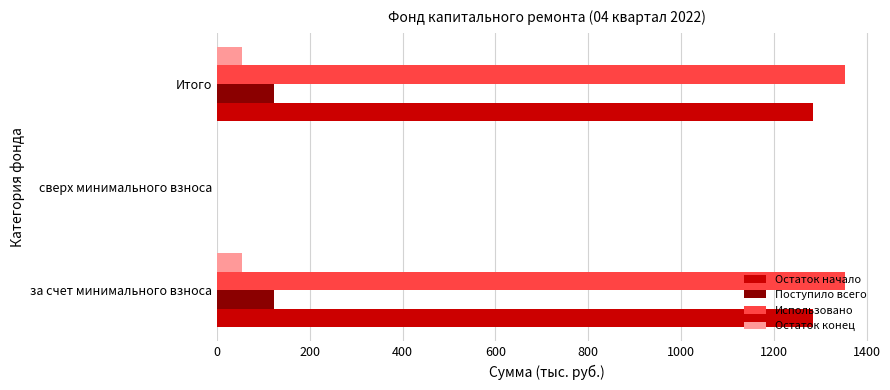

How many categories are shown in the chart?

3